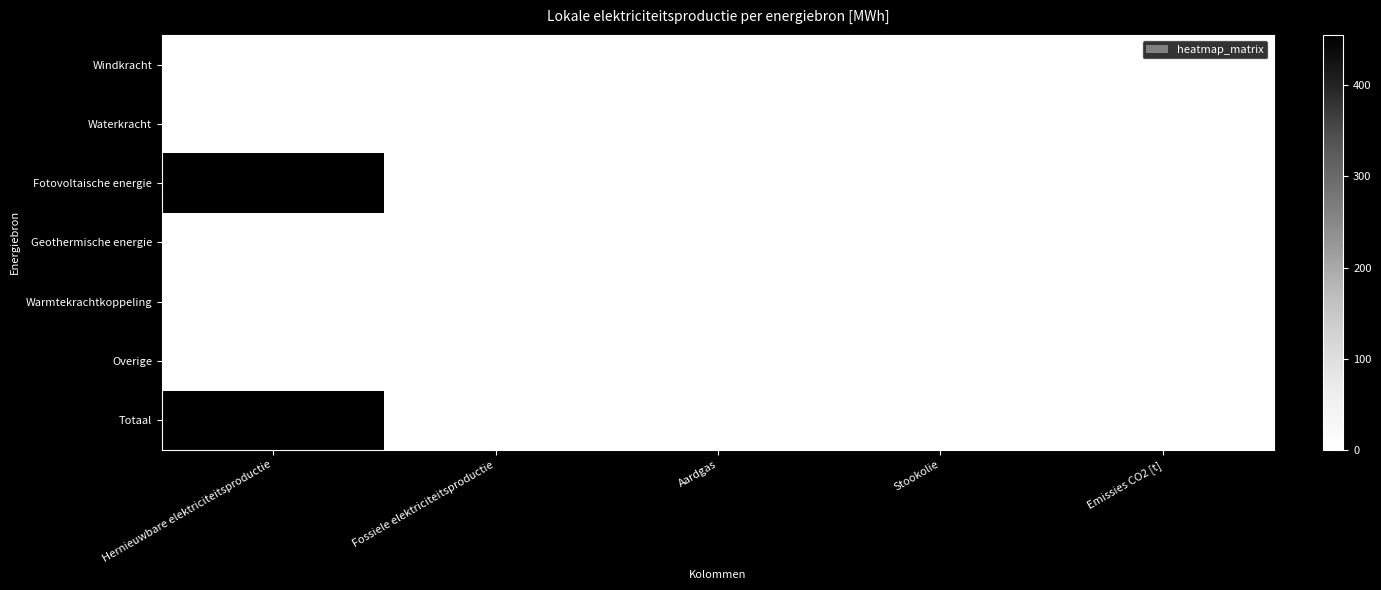

Which category has the highest value across all series?

Hernieuwbare elektriciteitsproductie